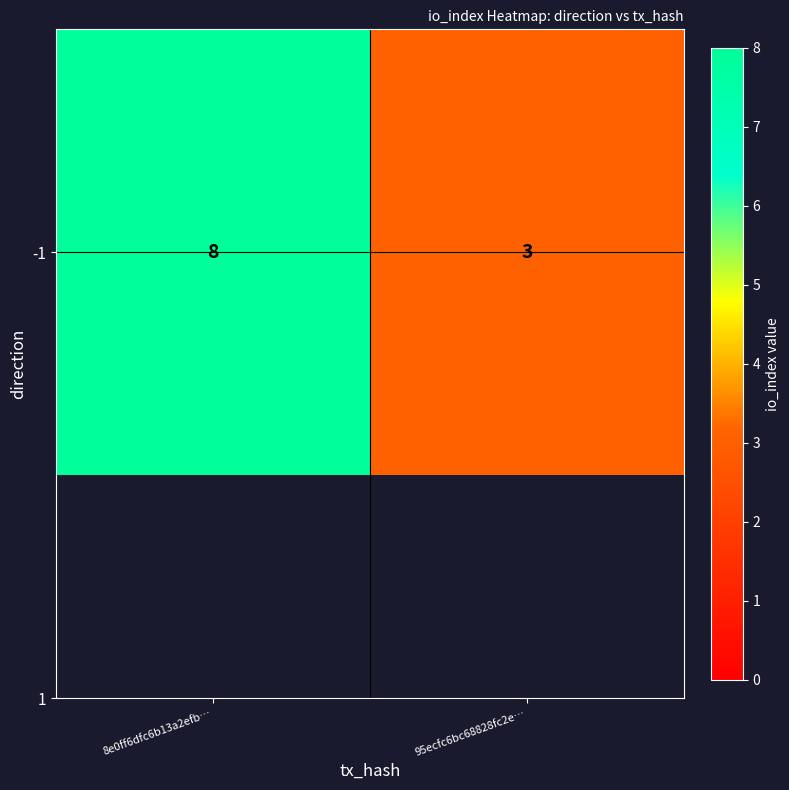

The chart shows a value of 3 at 95ecfc6bc68828fc2e…. True or false?

True